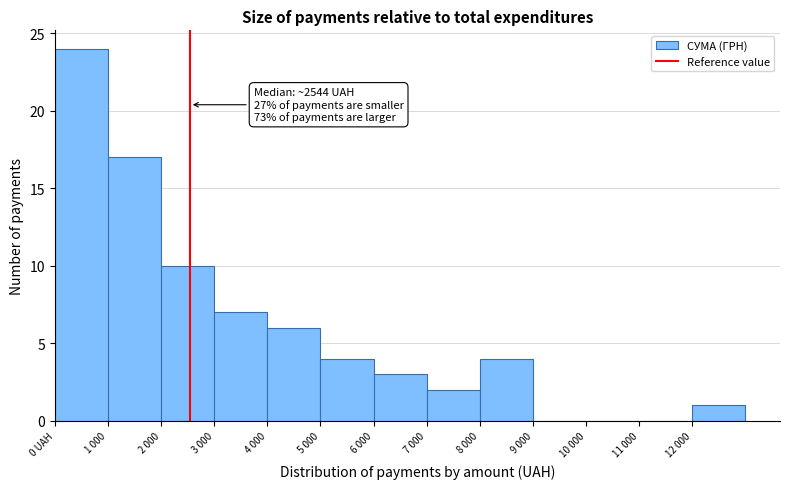

Reading left to right, what are all the values shown in this chart?

0 UAH=24	1 000=17	2 000=10	3 000=7	4 000=6	5 000=4	6 000=3	7 000=2	8 000=4	9 000=0	10 000=0	11 000=0	12 000=1